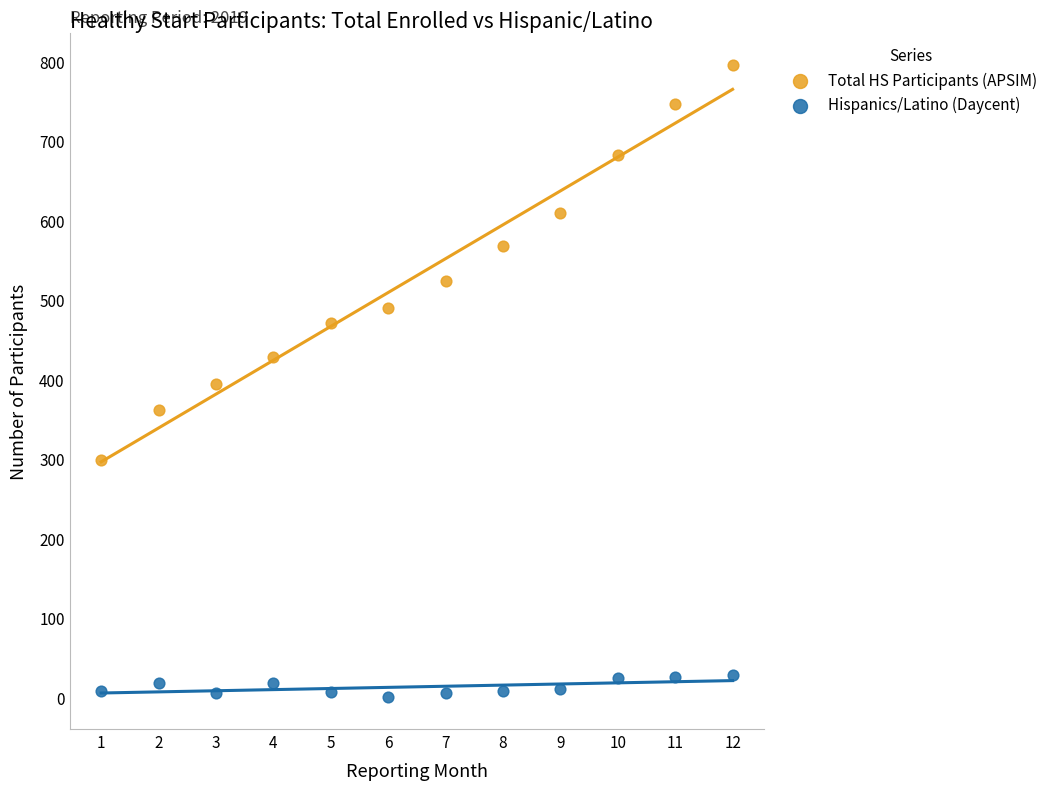

Which series contains the lowest Y value?

Hispanics/Latino (Daycent)